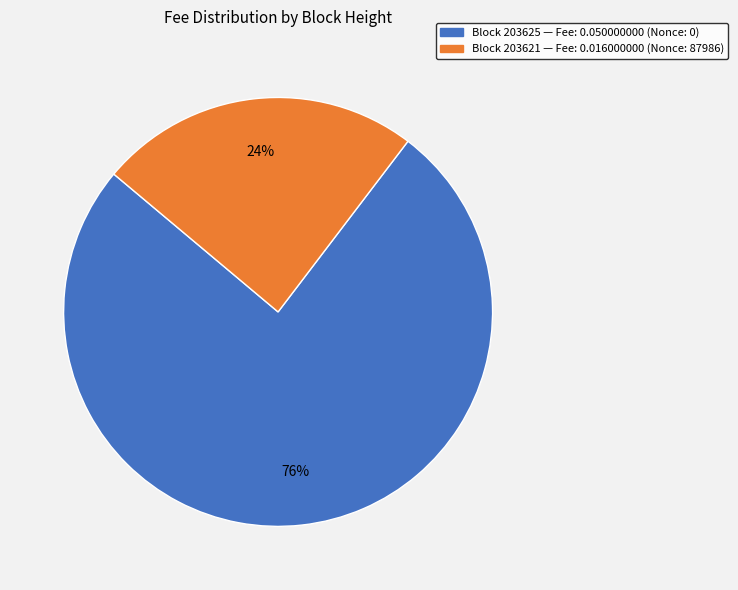

To the nearest percent, what is the difference between the largest and smallest slice percentages?

52%